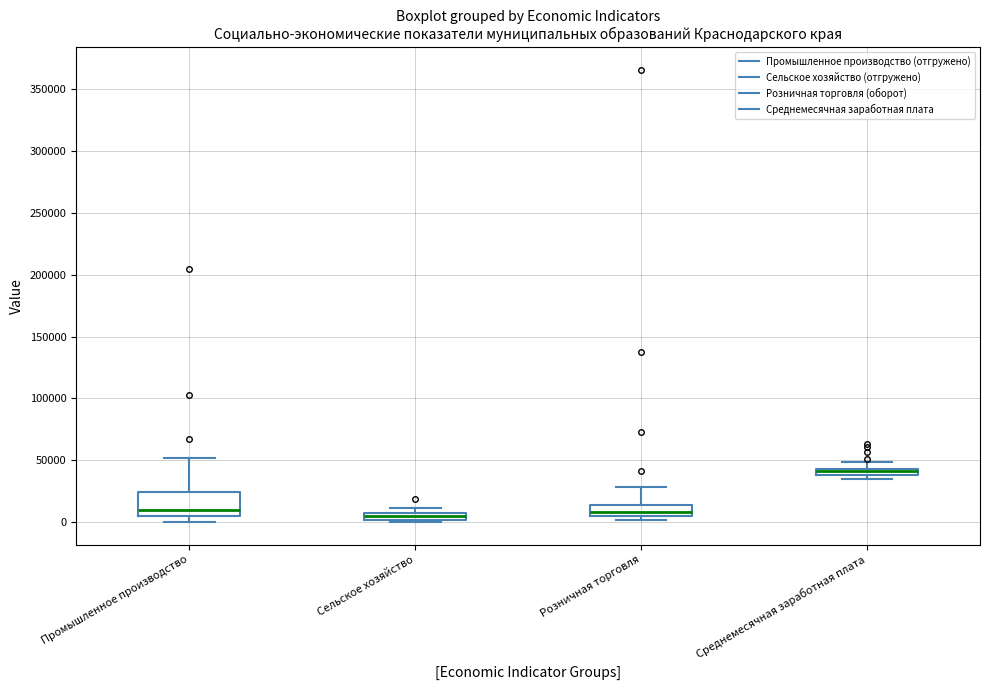

Comparing the boxes themselves (not the whiskers), which one is the tallest?

Промышленное производство